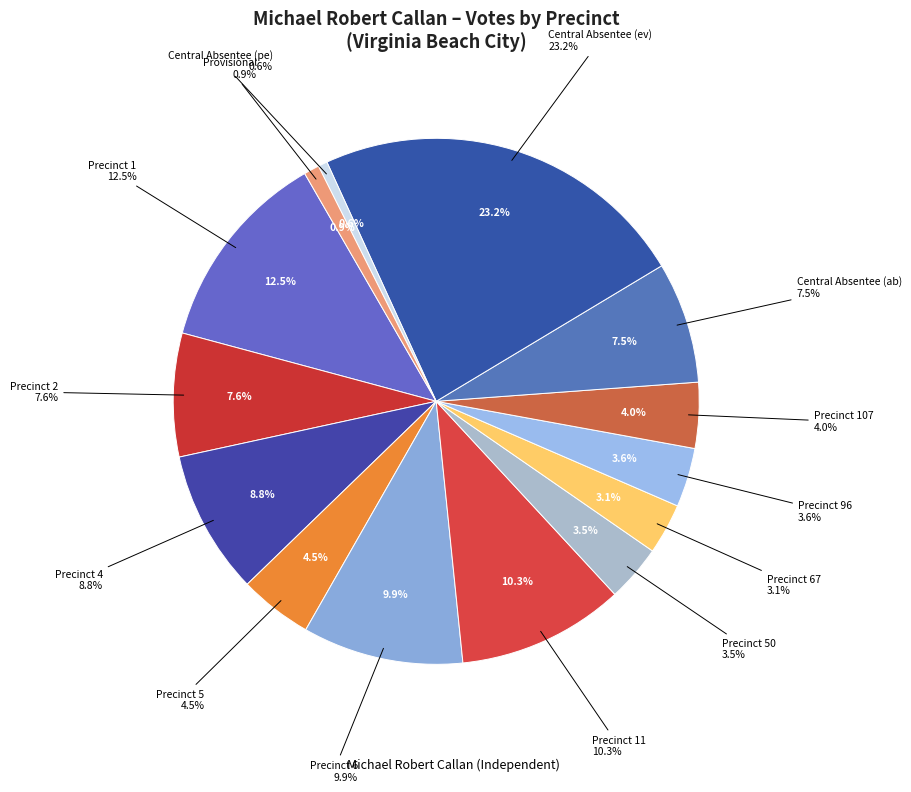

Combined, what portion of the pie is Provisional and Central Absentee (ab)?

8.4%